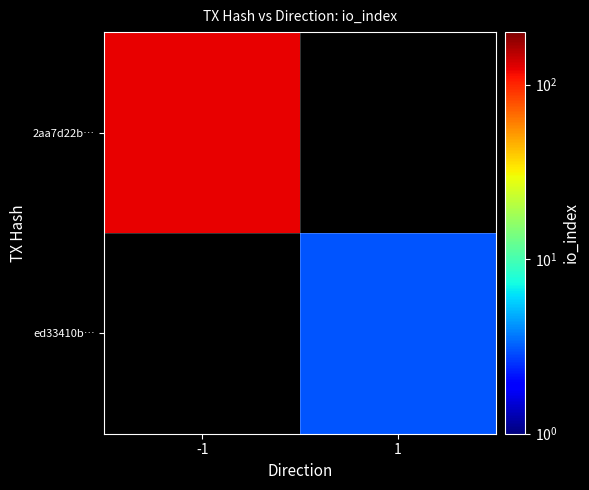

List the series in order of their peak value, highest first.

2aa7d22b…, ed33410b…